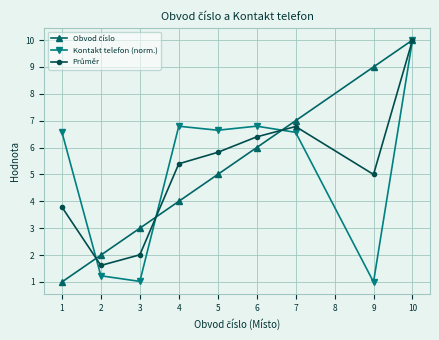

Where is the first local maximum for Kontakt telefon (norm.)?

4